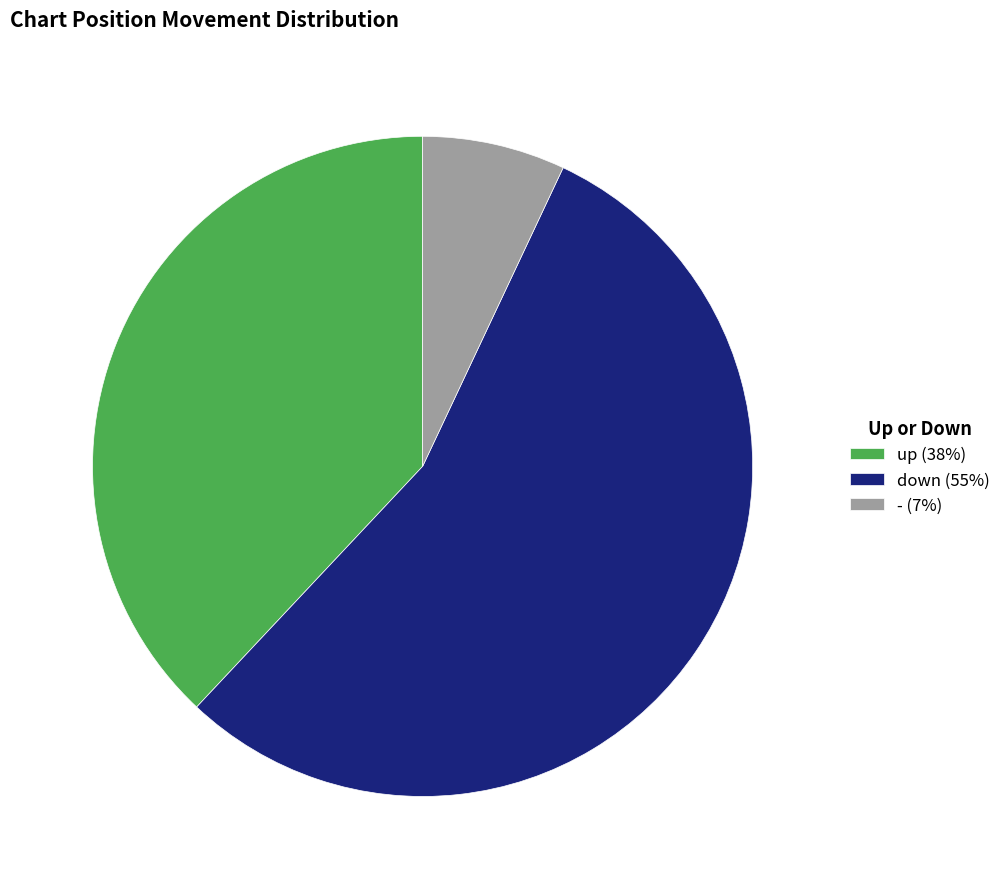

Combined, do - (7%) and down (55%) account for over 50%?

Yes